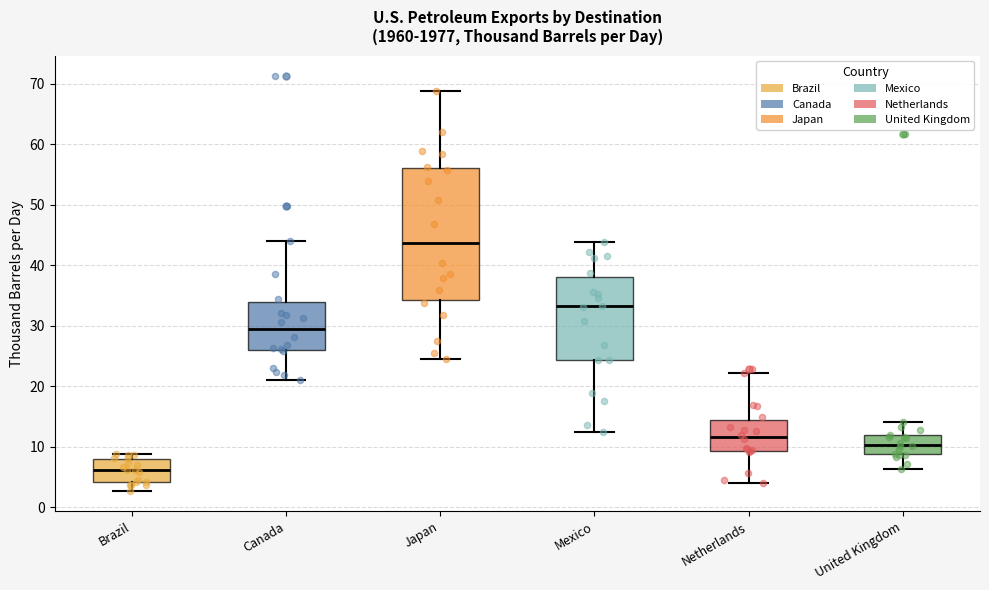

Which box has the highest median line?

Japan